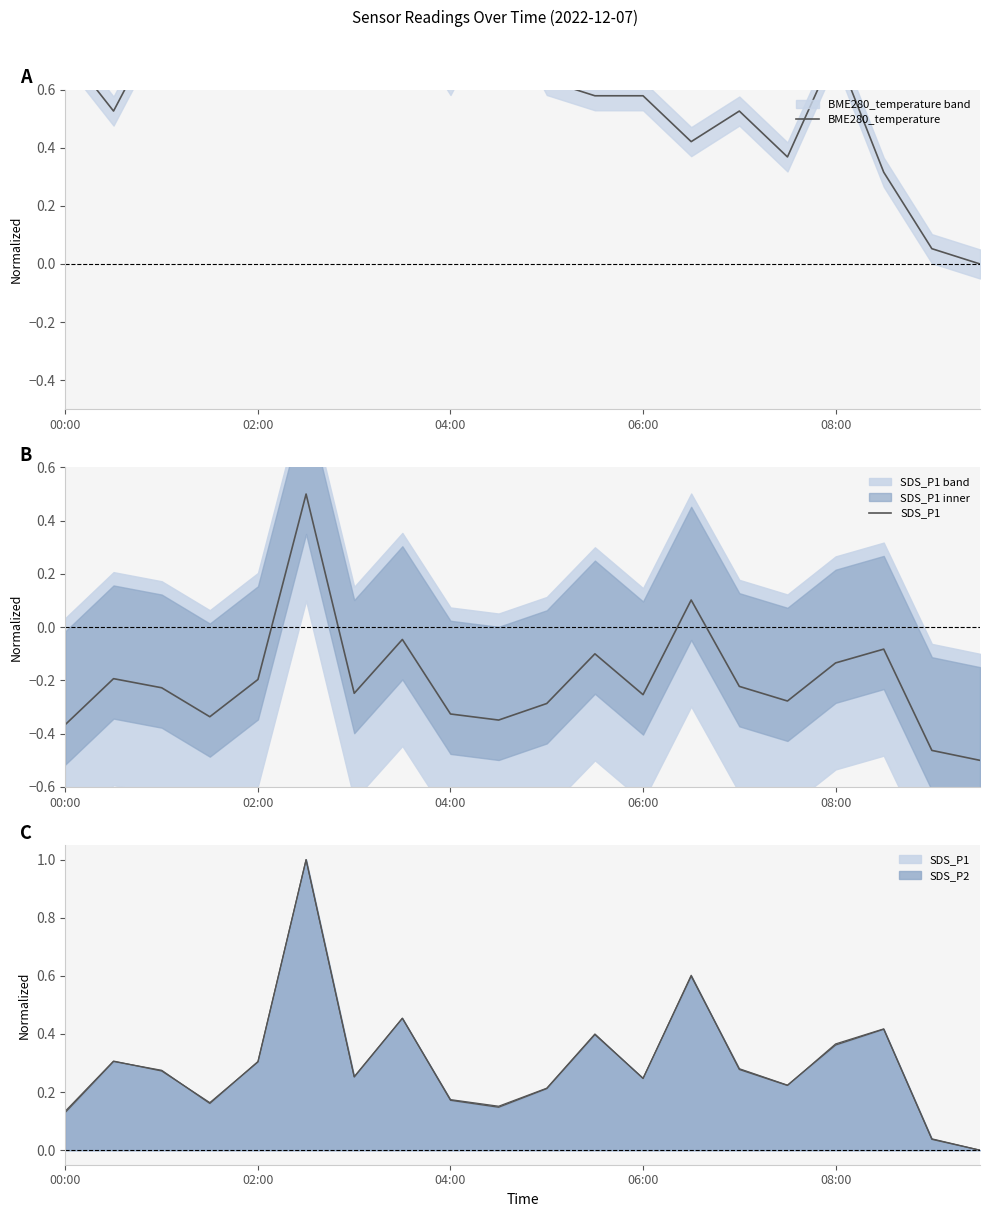

How many lines are shown in the chart?

2